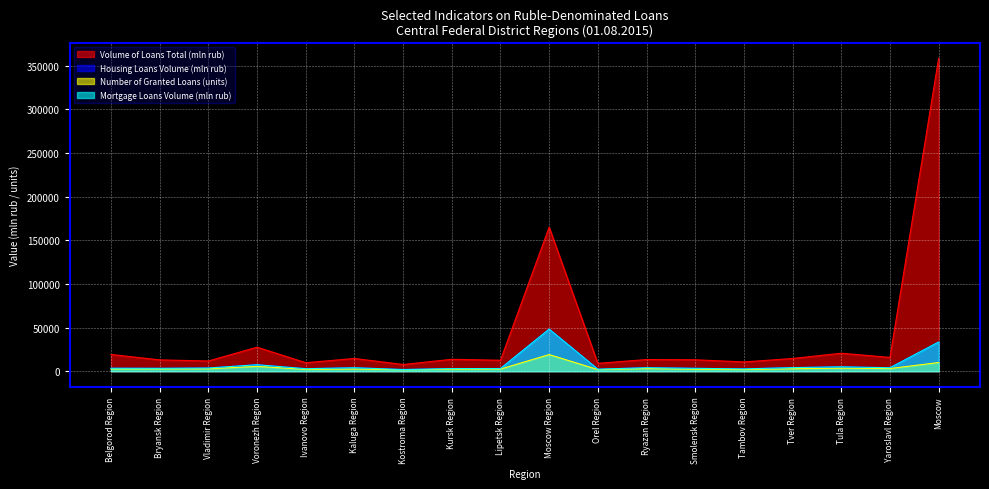

How many data points in Number of Granted Loans (units) are less than 2696?

9